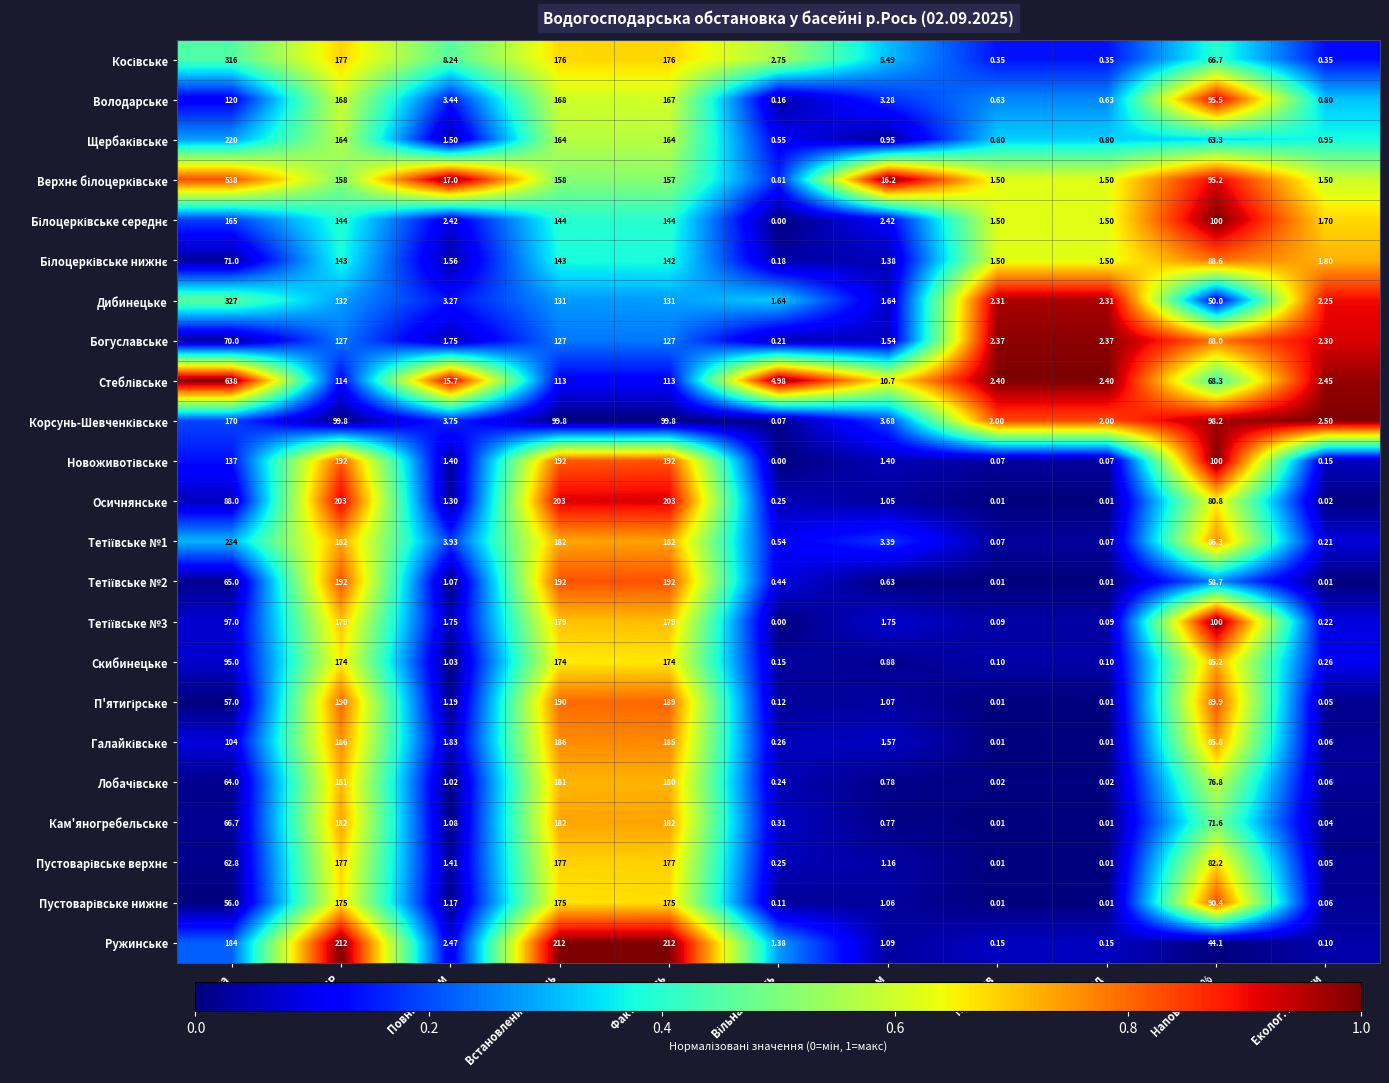

At which category is the sum across all series the highest?

Площа